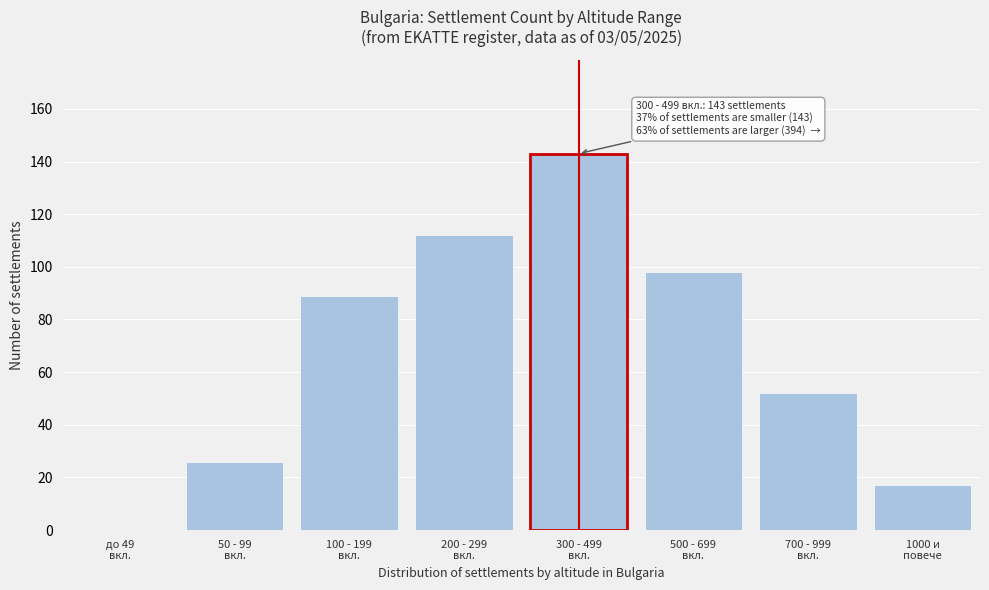

What is the greatest value displayed?

143